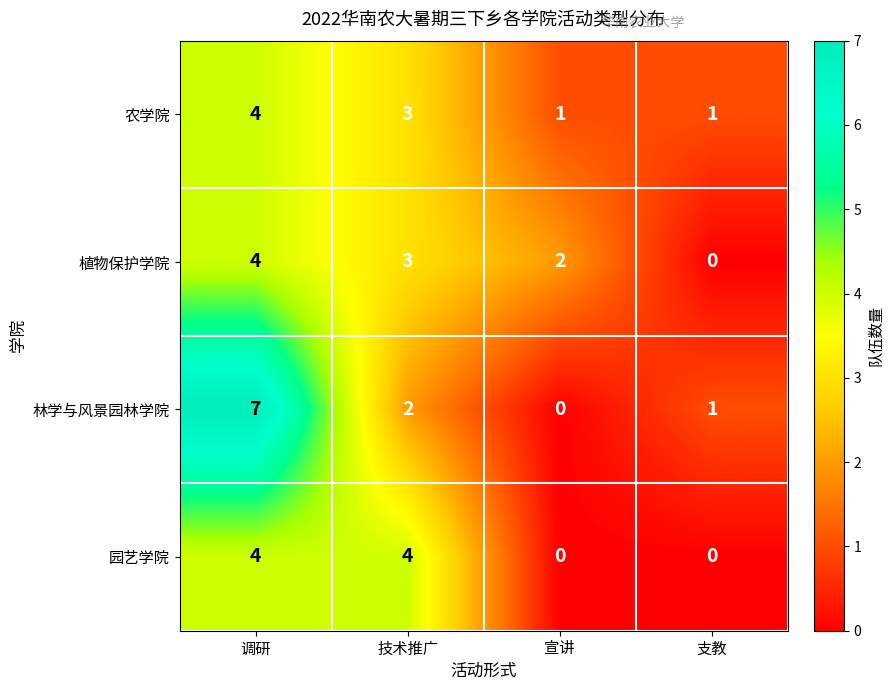

Reading left to right, list all the values displayed in this chart.

农学院: 4	3	1	1
植物保护学院: 4	3	2	0
林学与风景园林学院: 7	2	0	1
园艺学院: 4	4	0	0